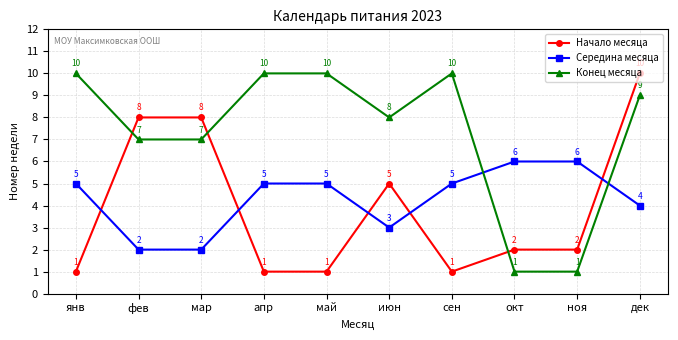

Where do Середина месяца and Начало месяца first cross each other?

янв and фев